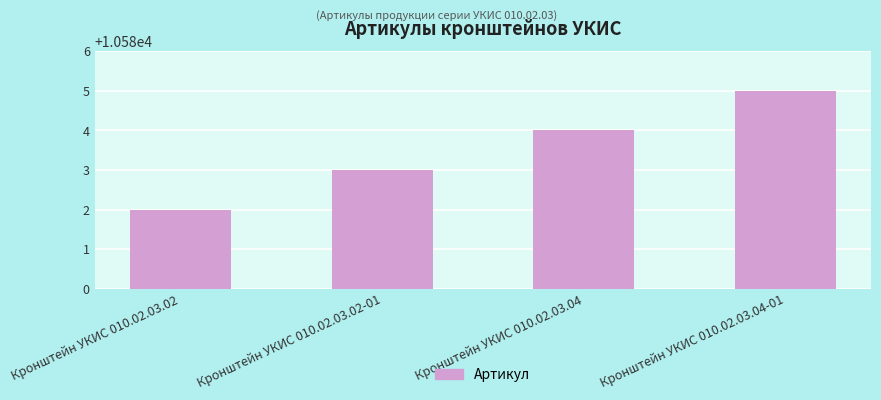

Which category has the lowest value across all series?

Кронштейн УКИС 010.02.03.02